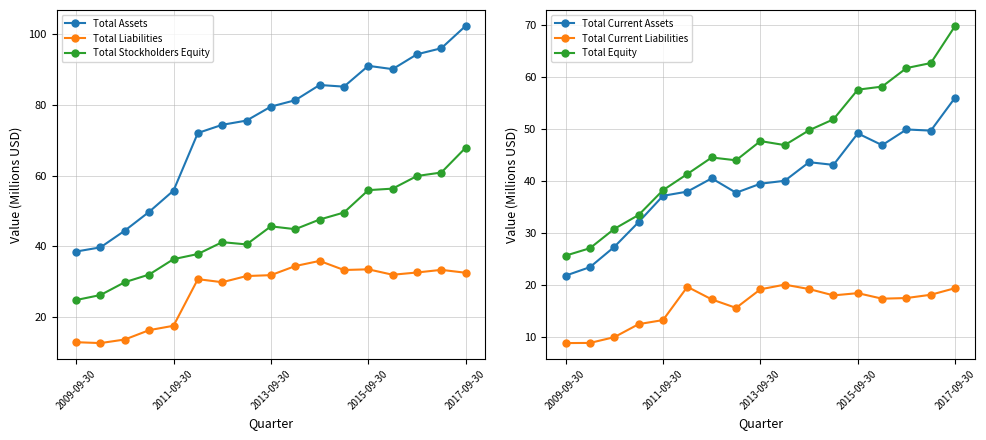

True or false: Total Current Liabilities has more than 0 interior local peaks.

True